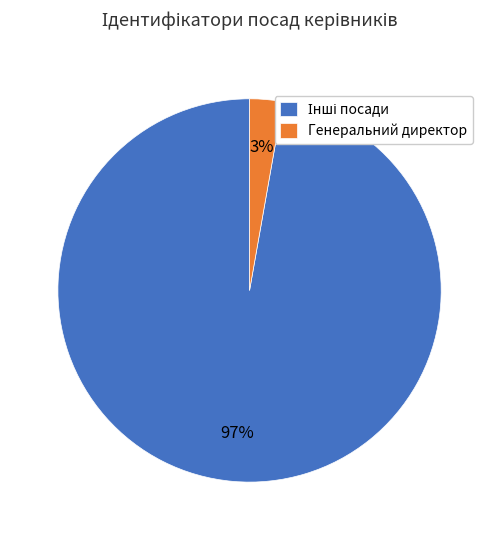

Is there a majority slice in this chart?

Yes